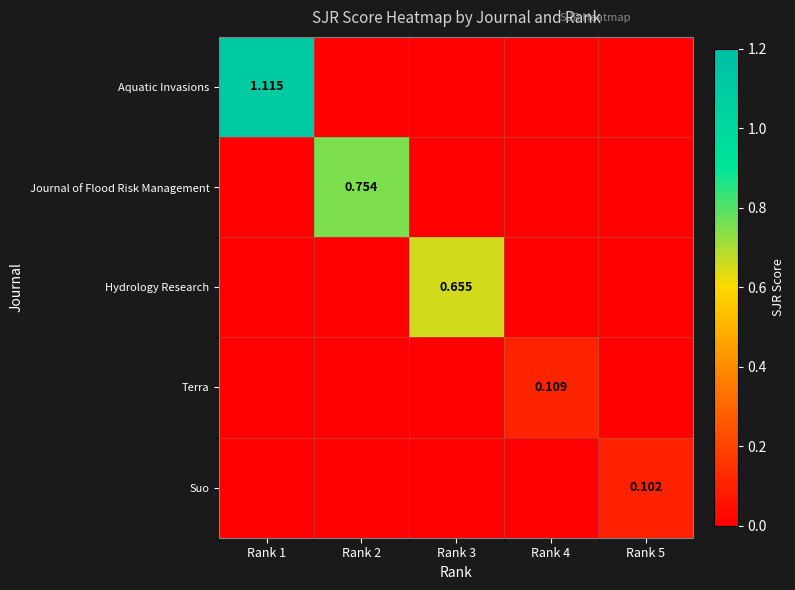

The Hydrology Research series shows 0.0 at Rank 4. True or false?

True